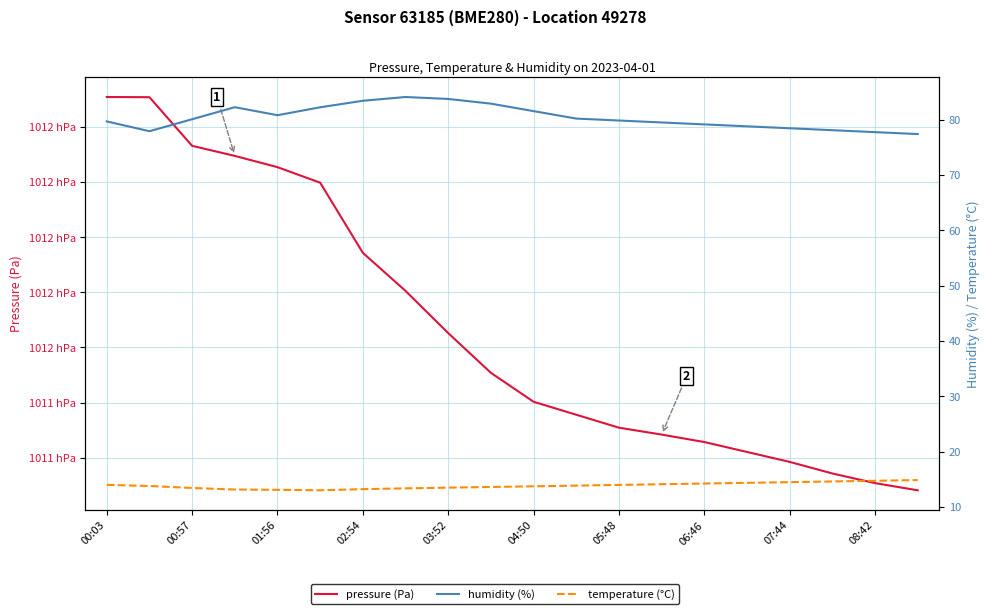

Reading left to right, transcribe all the data shown in this chart.

pressure (Pa): 101250.8	101250.7	101233.1	101229.5	101225.4	101219.8	101194.3	101180.5	101165.2	101150.8	101140.3	101135.6	101130.9	101128.4	101125.7	101122.1	101118.5	101114.3	101110.8	101108.2
humidity (%): 79.7	77.9	80.1	82.3	80.8	82.2	83.4	84.1	83.8	82.9	81.5	80.2	79.8	79.5	79.2	78.8	78.5	78.1	77.8	77.4
temperature (°C): 14.0	13.8	13.4	13.1	13.1	13.0	13.2	13.3	13.5	13.6	13.7	13.8	14.0	14.1	14.2	14.3	14.5	14.6	14.7	14.8